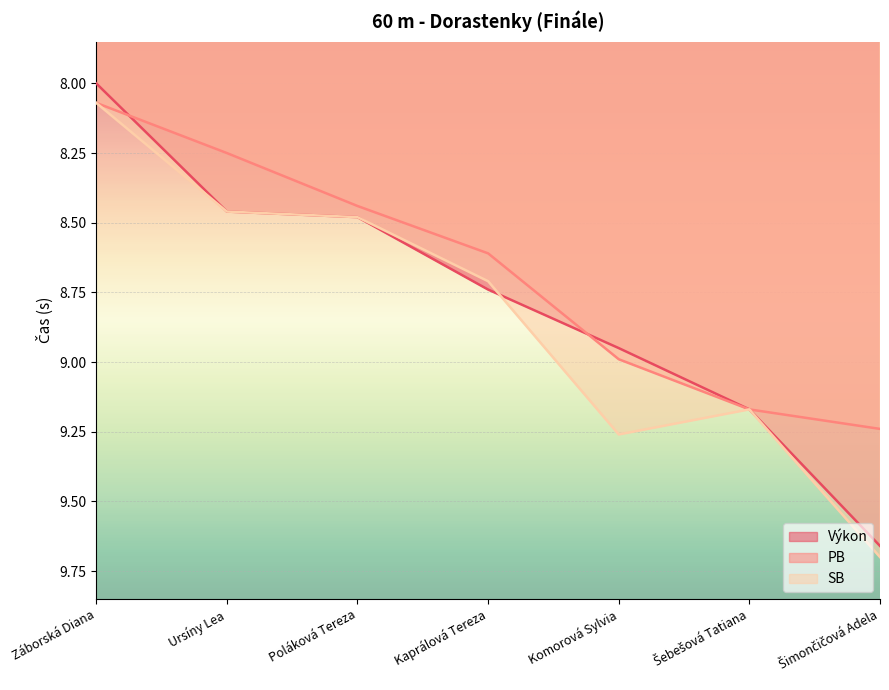

What is the lowest value of the Výkon series?

8.0